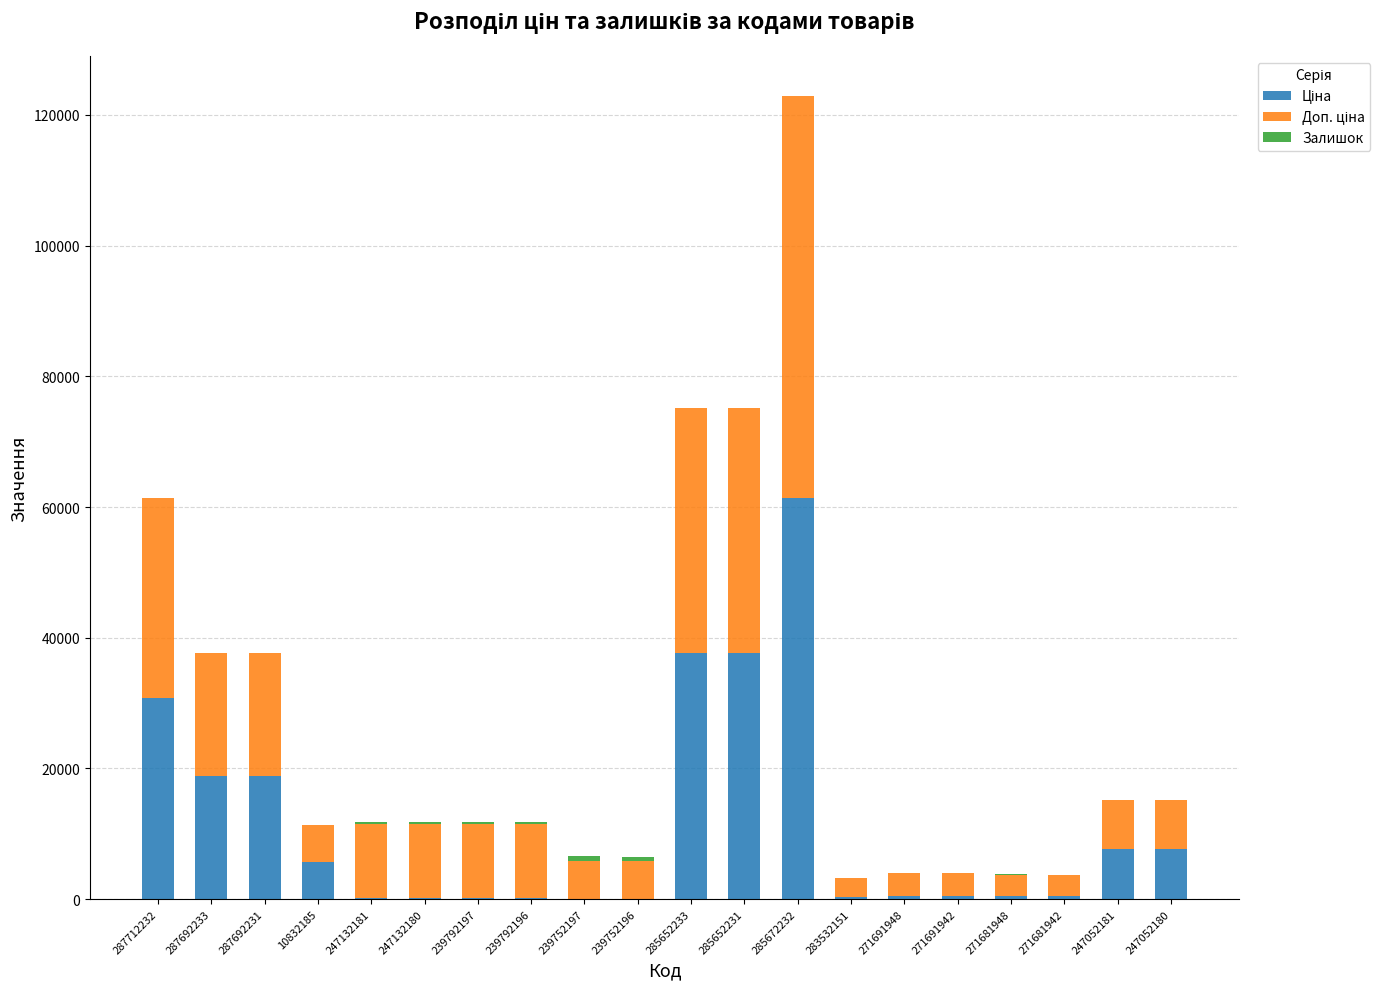

Does the chart contain stacked bars?

Yes